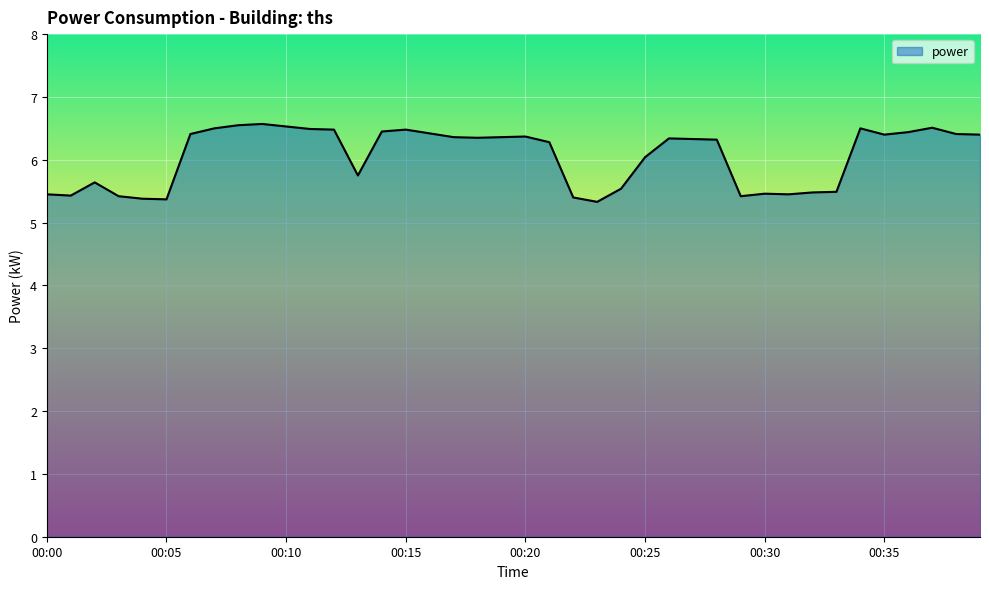

What is the difference between the maximum and minimum values?

1.2